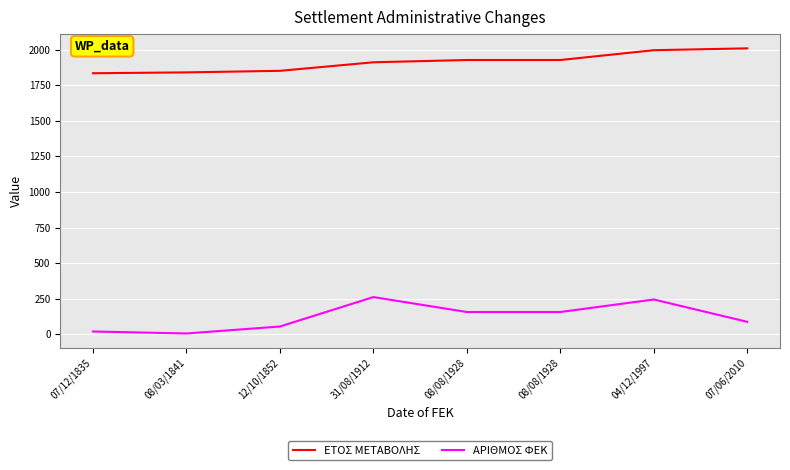

Is it true that ΑΡΙΘΜΟΣ ΦΕΚ equals 2 at 08/03/1841?

False